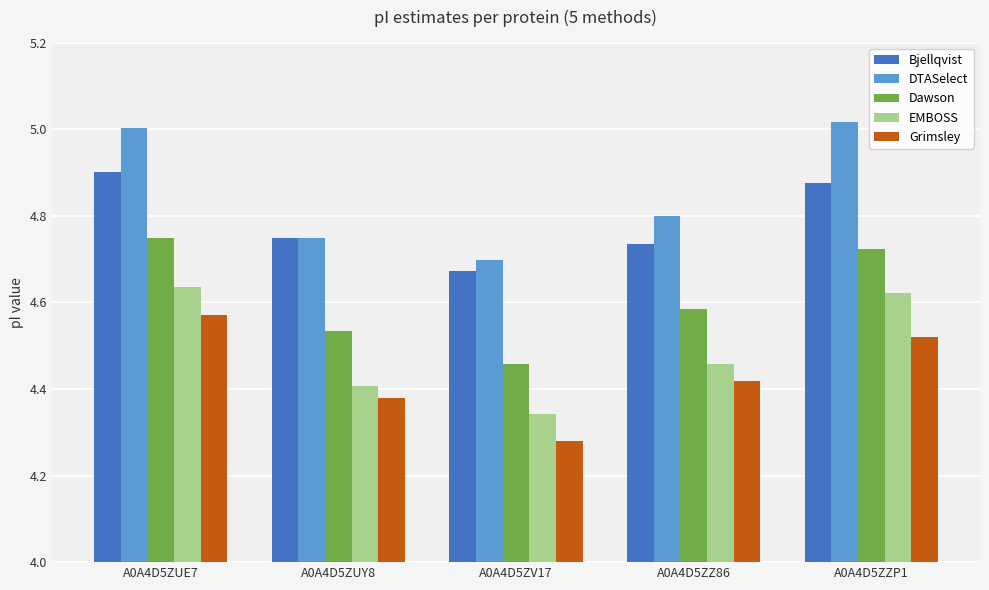

At which label is DTASelect closest to 4?

A0A4D5ZV17